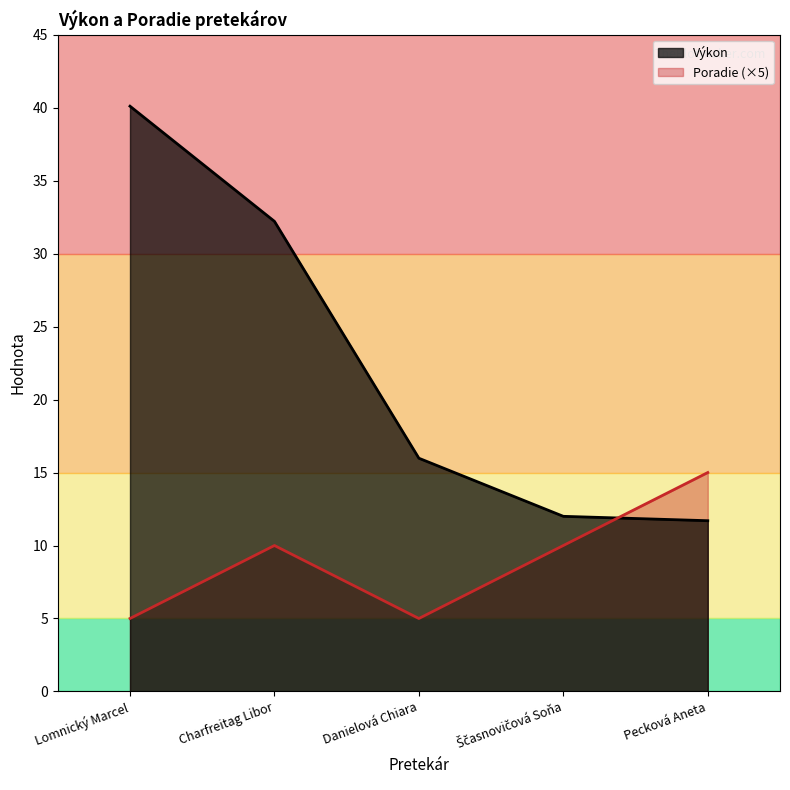

How many categories are shown in the chart?

5